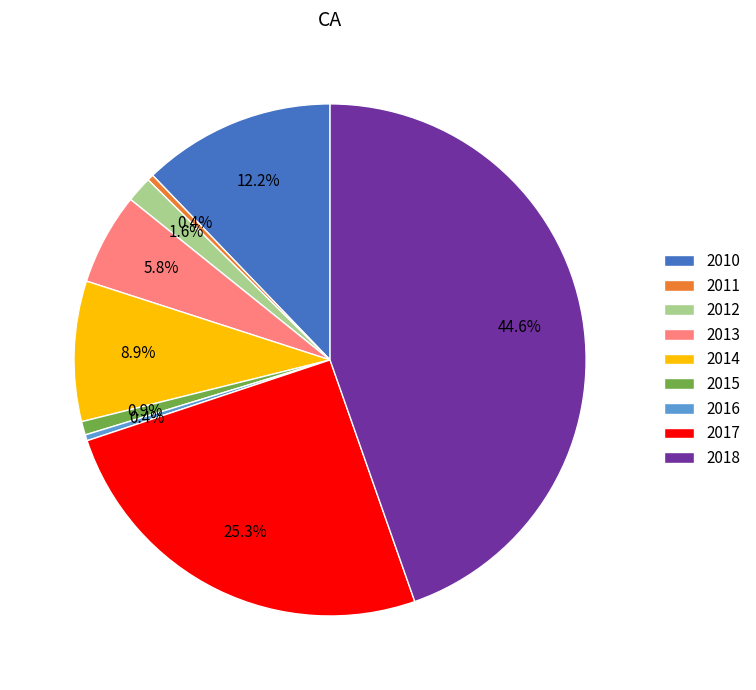

Which category has the biggest portion of the pie?

2018